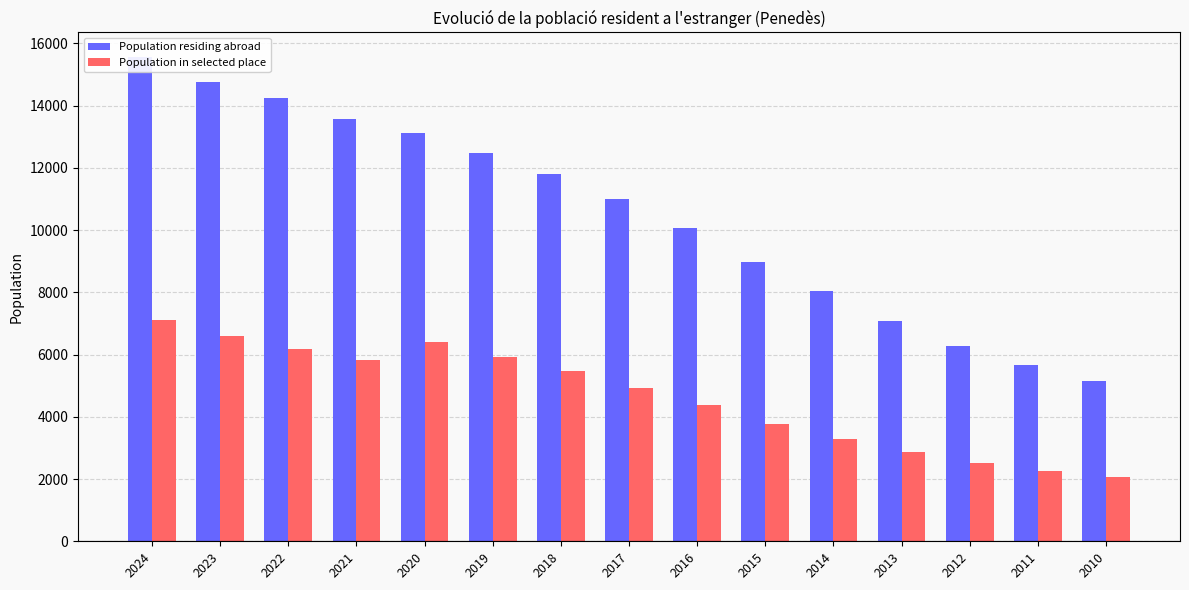

What is the average value of the Population residing abroad series?

10522